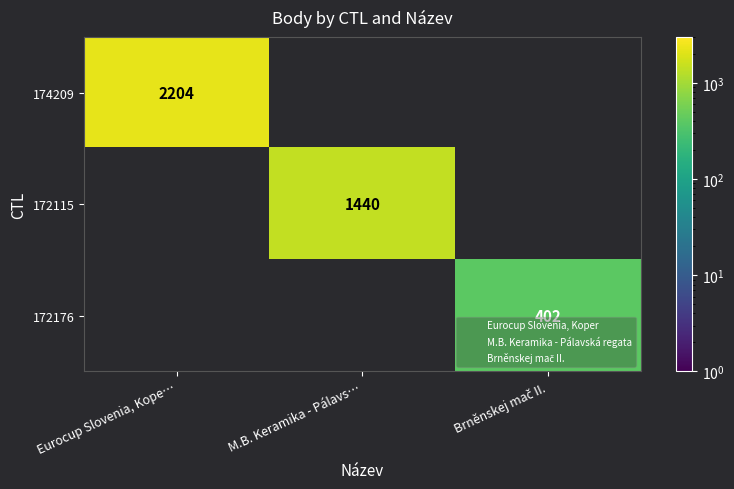

How many values in the 172176 series exceed 0?

1